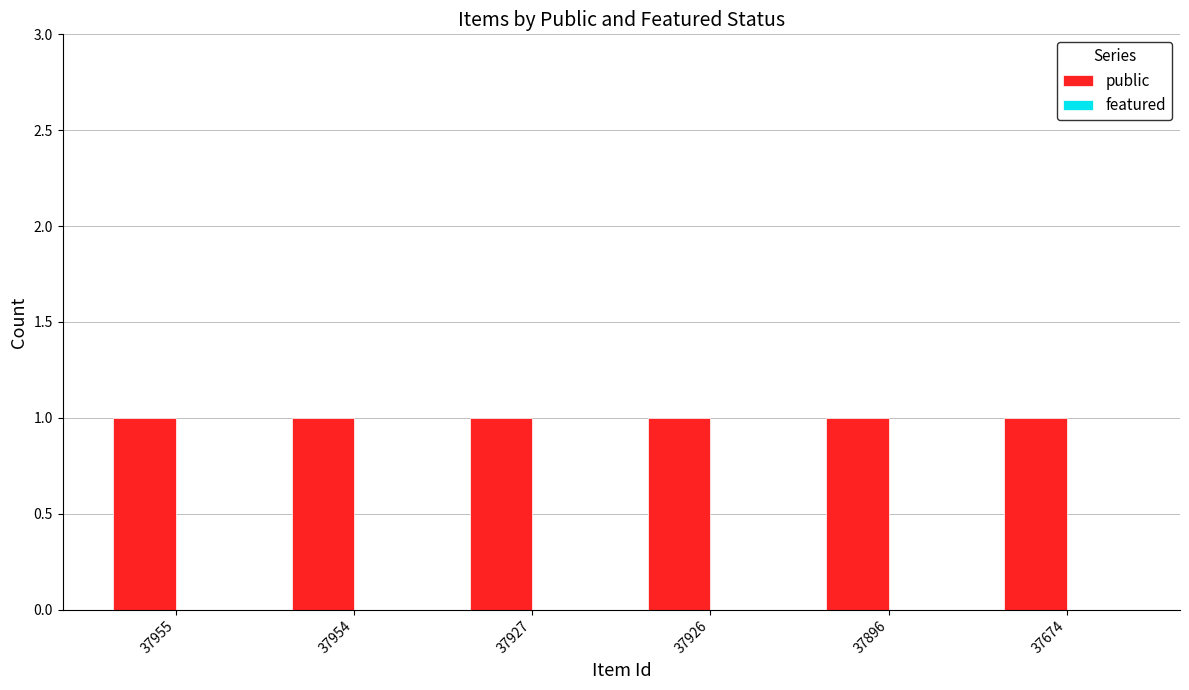

What is the value of the public bar at the 1st from the left?

1